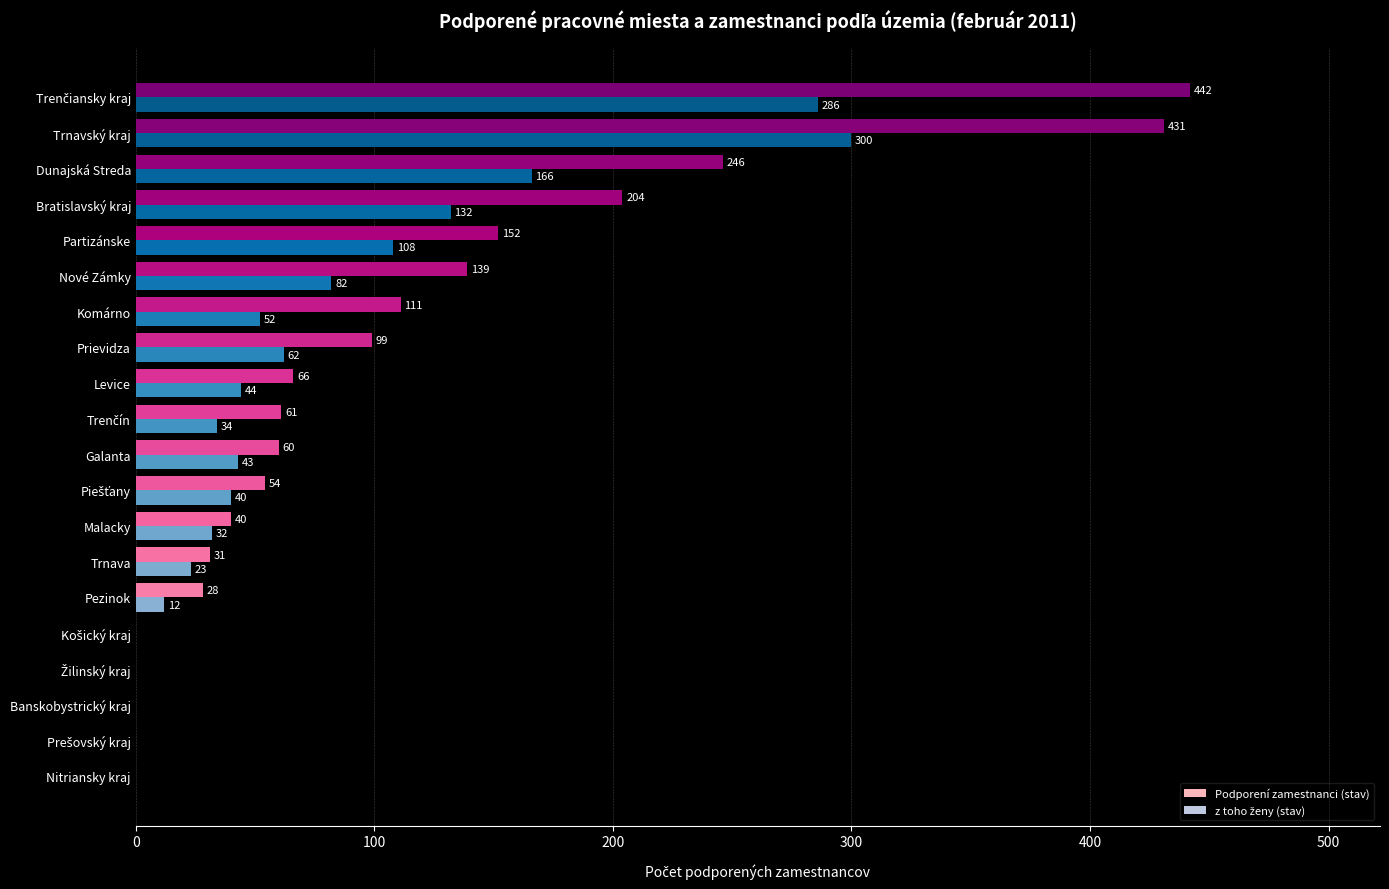

At which category is the sum across all series the highest?

Trnavský kraj